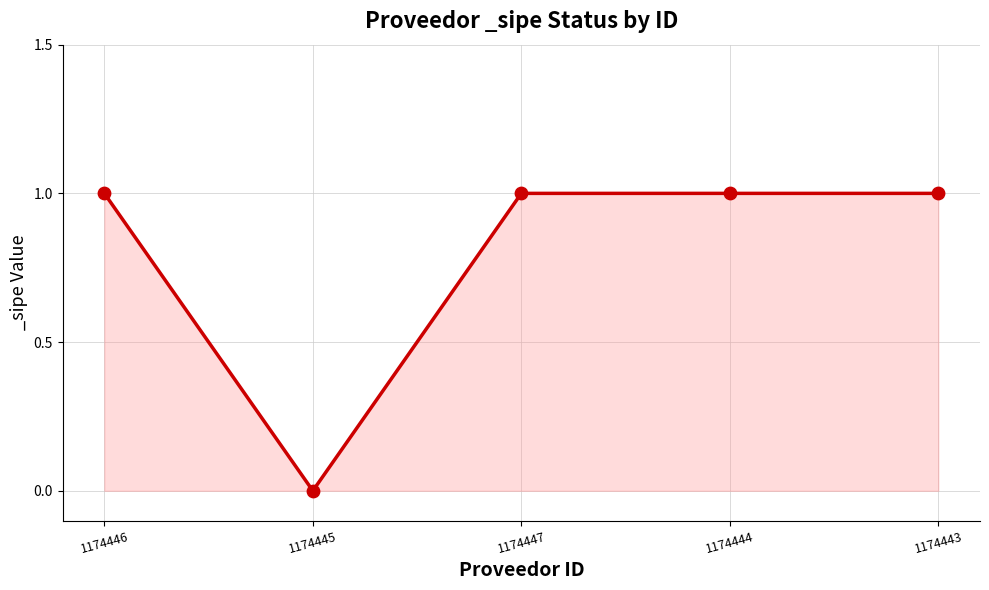

Which has a higher value, 1174446 or 1174445?

1174446